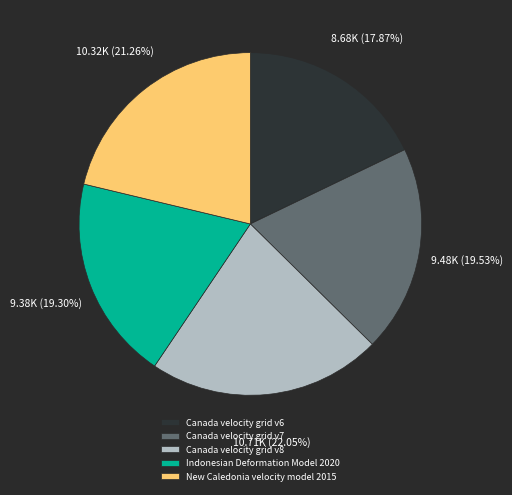

Does Canada velocity grid v6 account for over 50% of the chart?

No